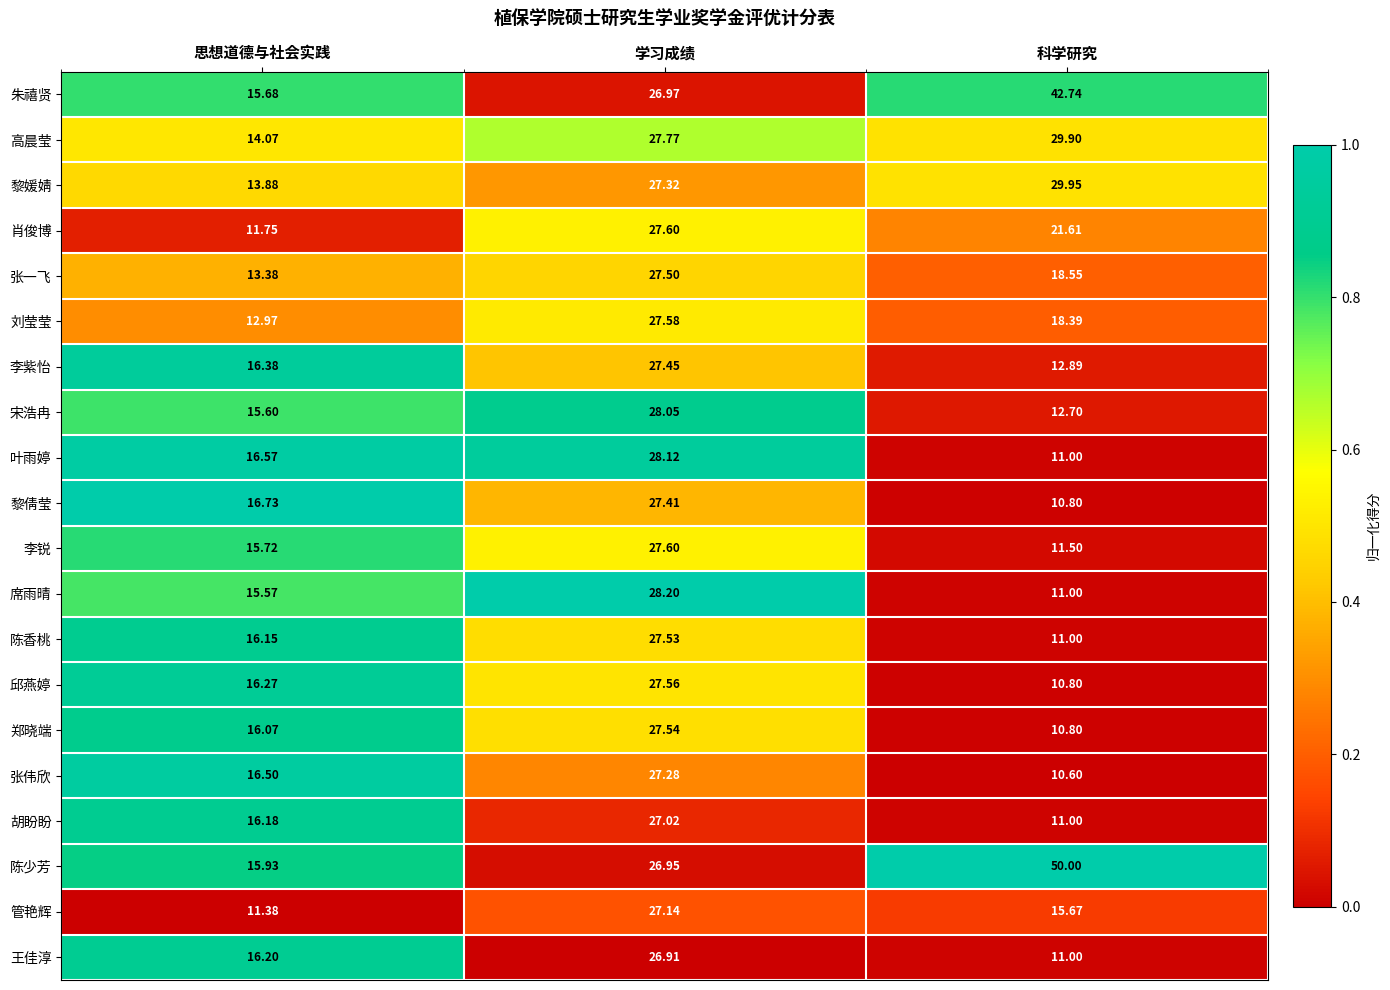

Which series changed the most between 学习成绩 and 科学研究?

陈少芳